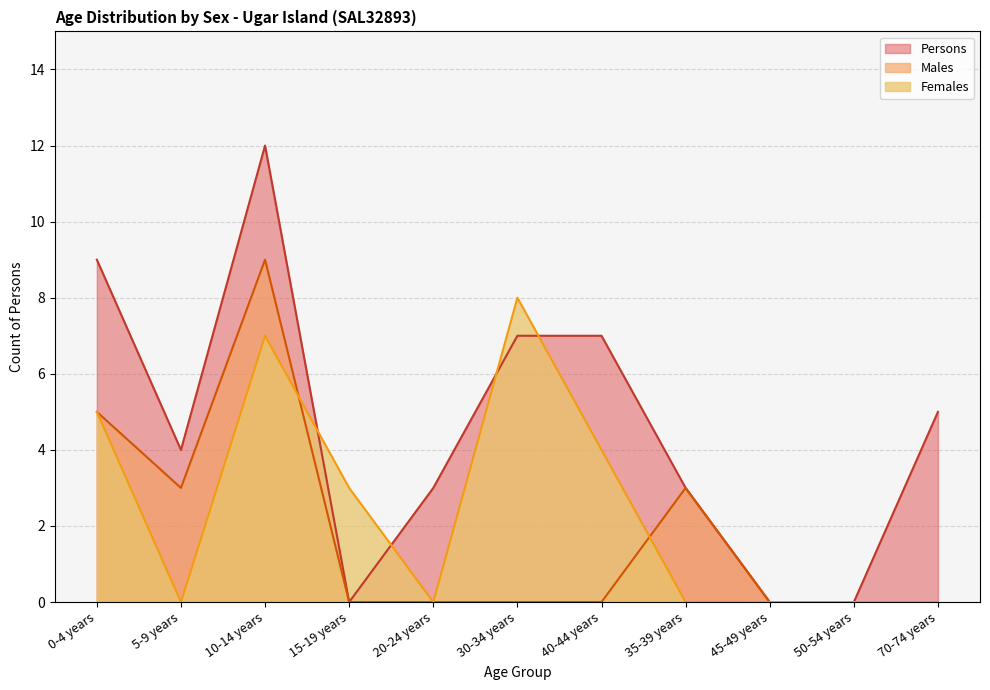

At which label is Females closest to 4?

40-44 years